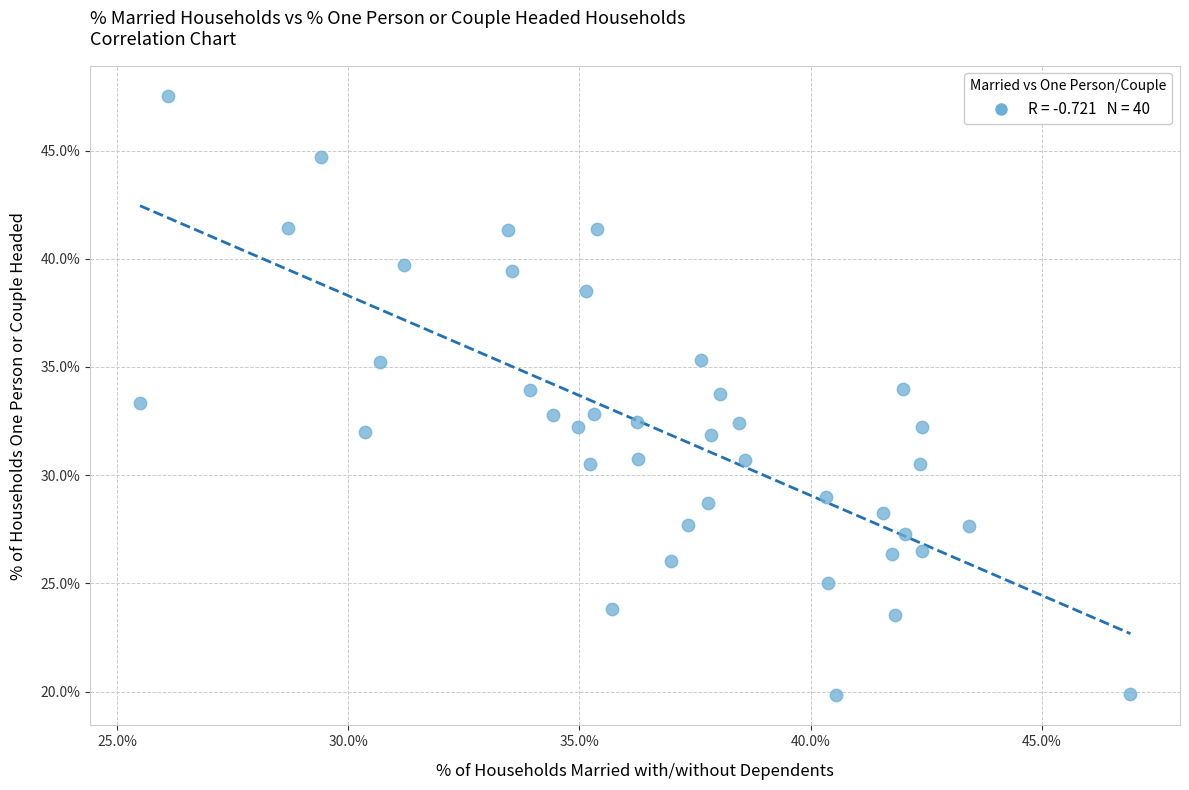

What is the range of X values (max minus min)?

21.4